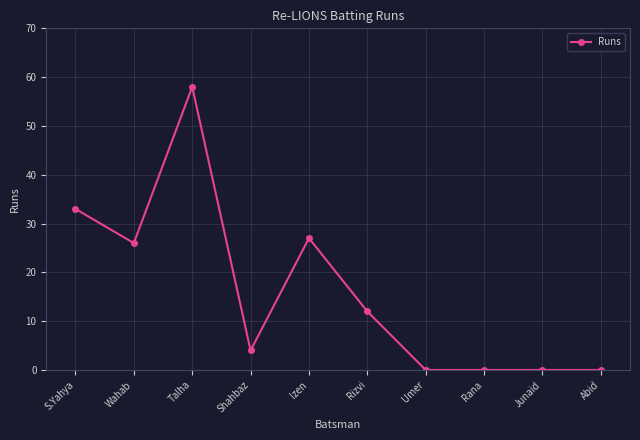

What is the ratio of the value at S.Yahya to the value at Talha?

0.6